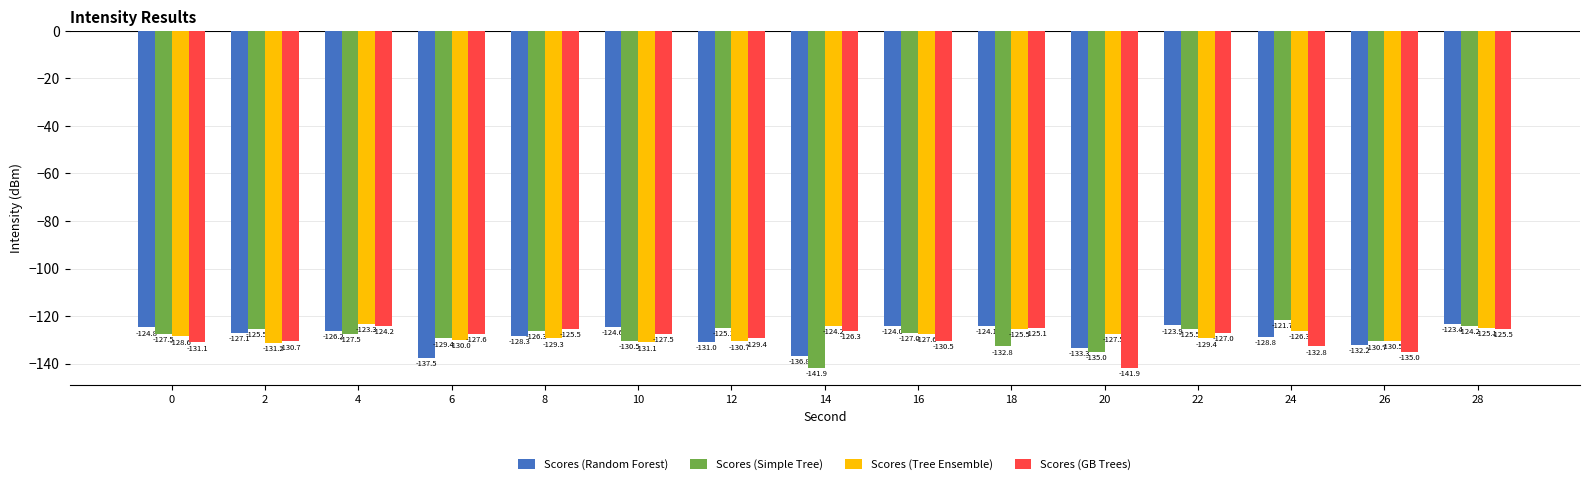

Where does the Scores (GB Trees) series first go above -127?

4